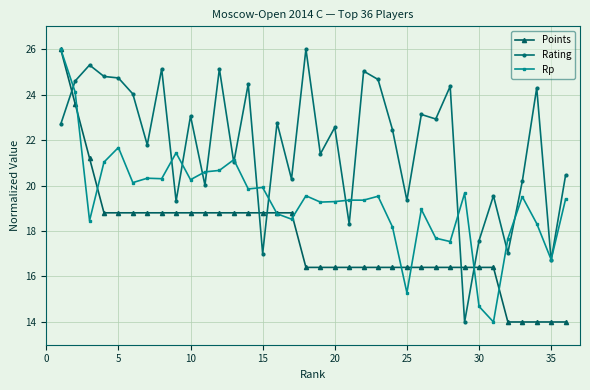

How many values in the Points series exceed 16?

31